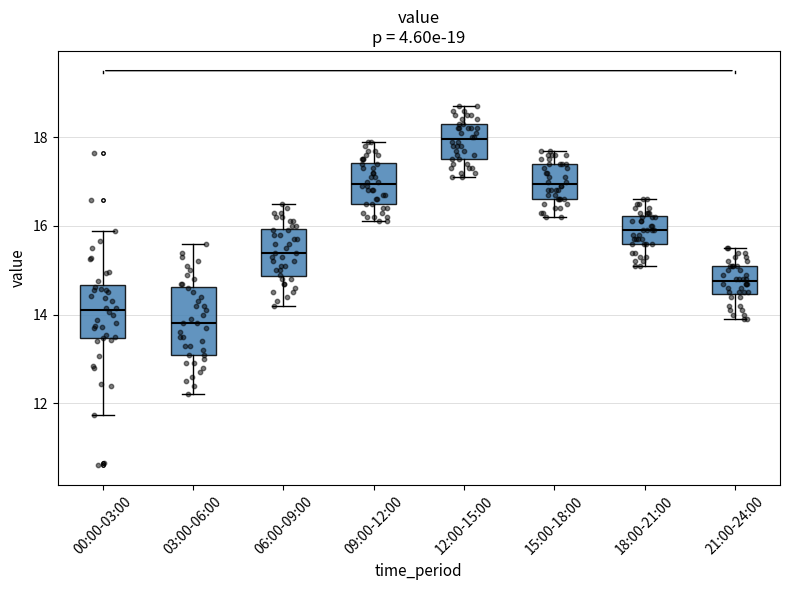

Comparing the boxes themselves (not the whiskers), which one is the tallest?

03:00-06:00